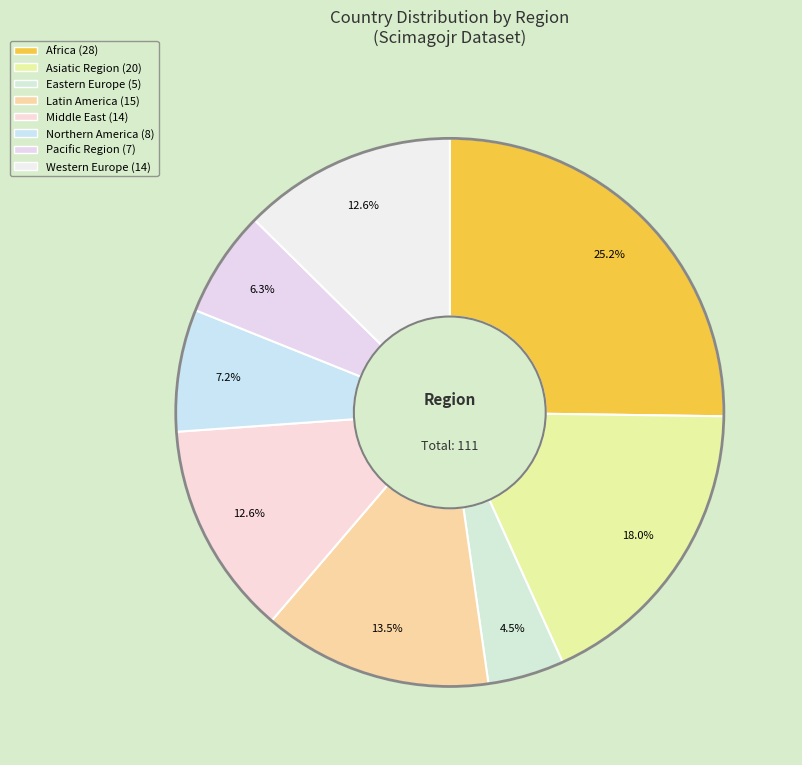

To the nearest percent, what portion does Middle East represent?

13%